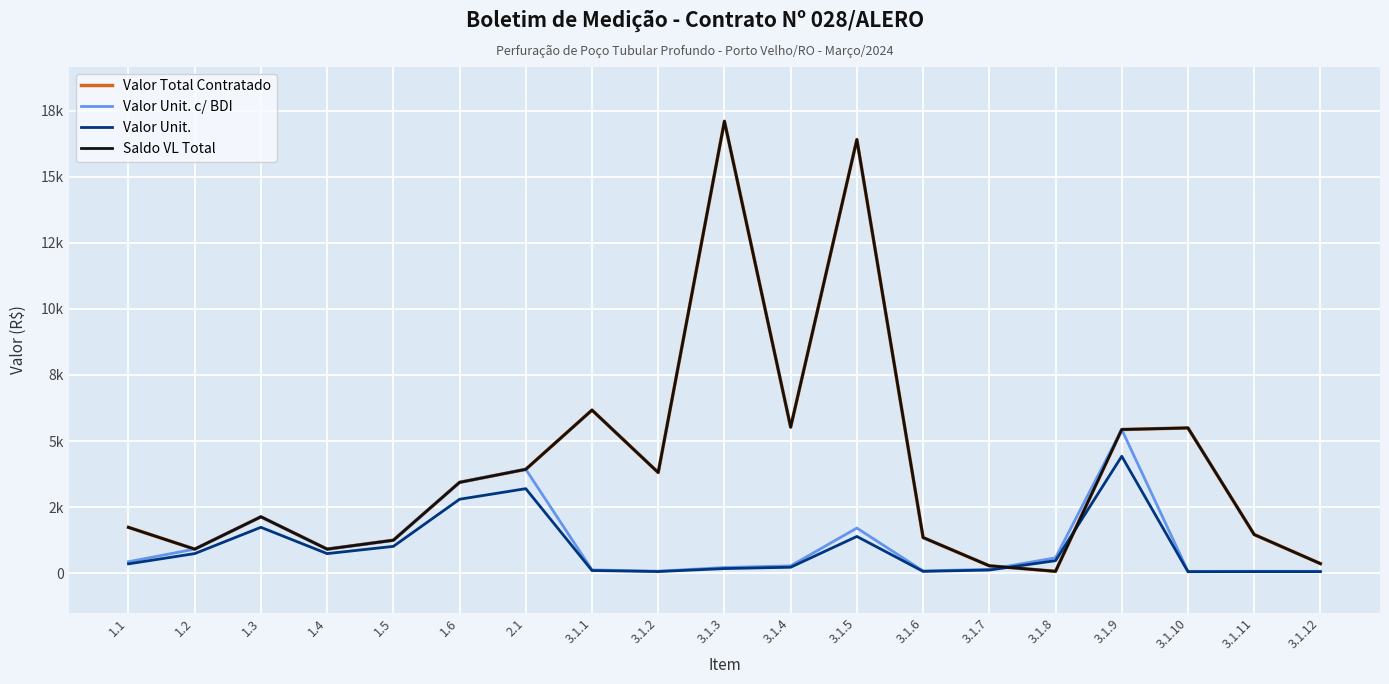

Reading right to left, extract all data points from this chart.

Valor Total Contratado: 3.1.12=361.1	3.1.11=1462.2	3.1.10=5496.0	3.1.9=5436.2	3.1.8=69.7	3.1.7=279.5	3.1.6=1348.5	3.1.5=16408.0	3.1.4=5526.8	3.1.3=17101.6	3.1.2=3808.0	3.1.1=6171.5	2.1=3929.5	1.6=3437.1	1.5=1246.5	1.4=910.0	1.3=2133.3	1.2=910.0	1.1=1734.6
Valor Unit. c/ BDI: 3.1.12=72.2	3.1.11=73.1	3.1.10=68.7	3.1.9=5436.2	3.1.8=580.9	3.1.7=145.6	3.1.6=84.3	3.1.5=1707.4	3.1.4=276.3	3.1.3=213.8	3.1.2=76.2	3.1.1=123.4	2.1=3929.5	1.6=3437.1	1.5=1246.5	1.4=910.0	1.3=2133.3	1.2=910.0	1.1=433.6
Valor Unit.: 3.1.12=58.8	3.1.11=59.5	3.1.10=55.9	3.1.9=4424.0	3.1.8=472.7	3.1.7=118.5	3.1.6=68.6	3.1.5=1389.5	3.1.4=224.9	3.1.3=174.0	3.1.2=62.0	3.1.1=100.5	2.1=3197.8	1.6=2797.1	1.5=1014.4	1.4=740.5	1.3=1736.1	1.2=740.5	1.1=352.9
Saldo VL Total: 3.1.12=361.1	3.1.11=1462.2	3.1.10=5496.0	3.1.9=5436.2	3.1.8=69.7	3.1.7=279.5	3.1.6=1348.5	3.1.5=16408.0	3.1.4=5526.8	3.1.3=17101.6	3.1.2=3808.0	3.1.1=6171.5	2.1=3929.5	1.6=3437.1	1.5=1246.5	1.4=910.0	1.3=2133.3	1.2=910.0	1.1=1734.6